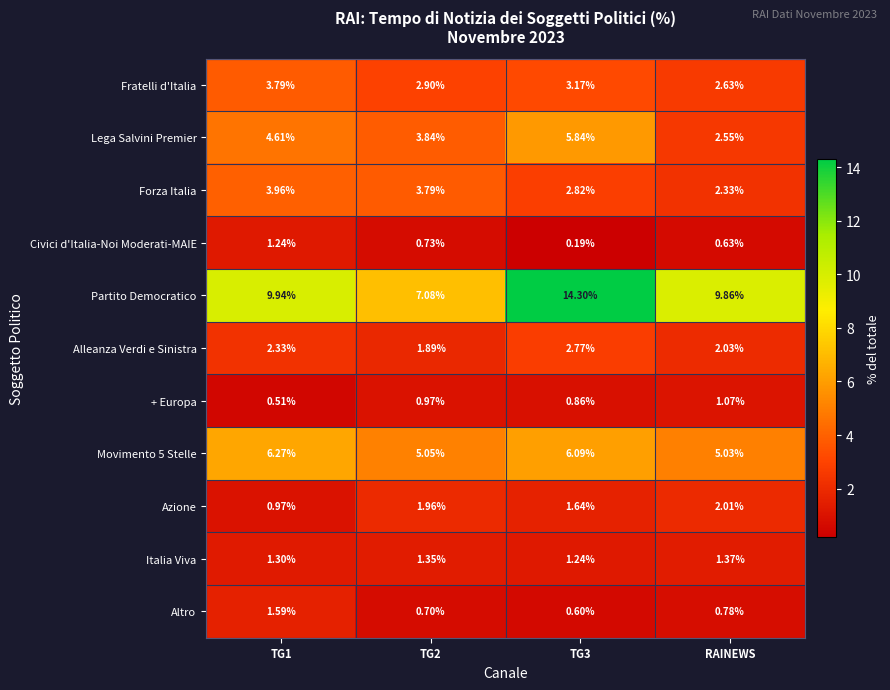

Between TG1 and TG2, which series saw the biggest shift?

Partito Democratico